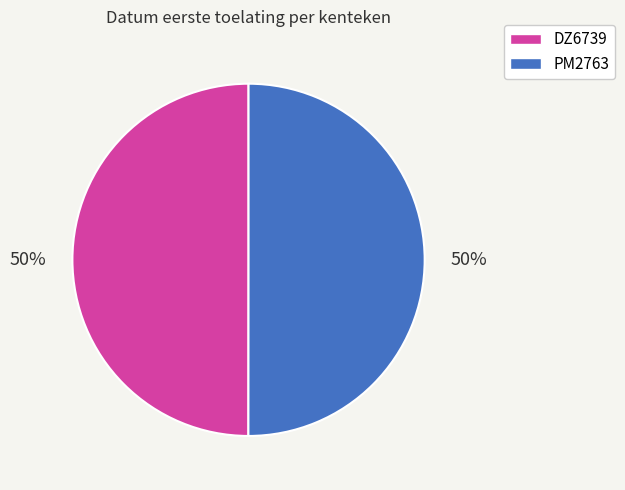

True or false: DZ6739 accounts for 59% of the total.

False